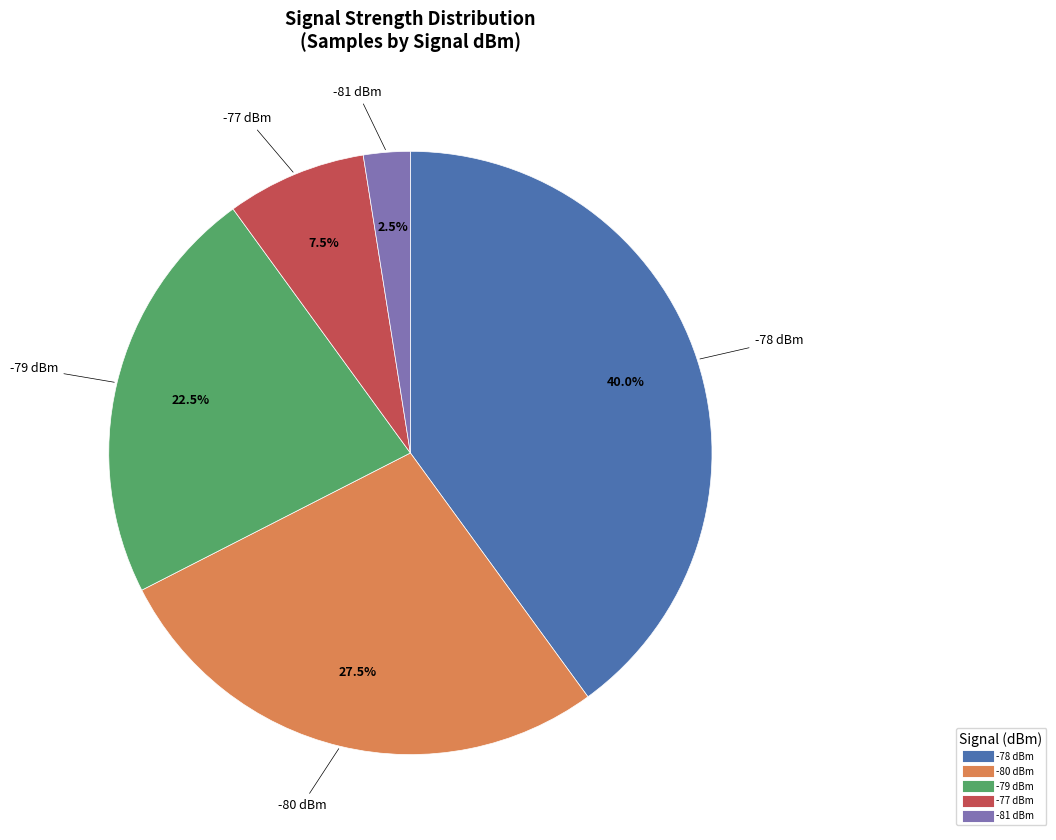

Is there a majority slice in this chart?

No